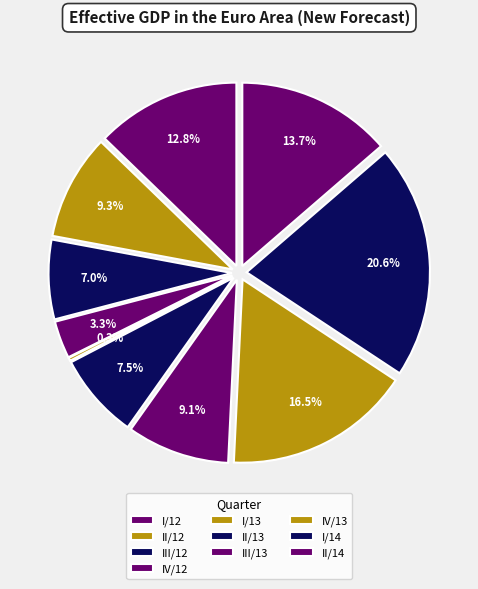

Is the sum of I/13 and IV/13 greater than half?

No